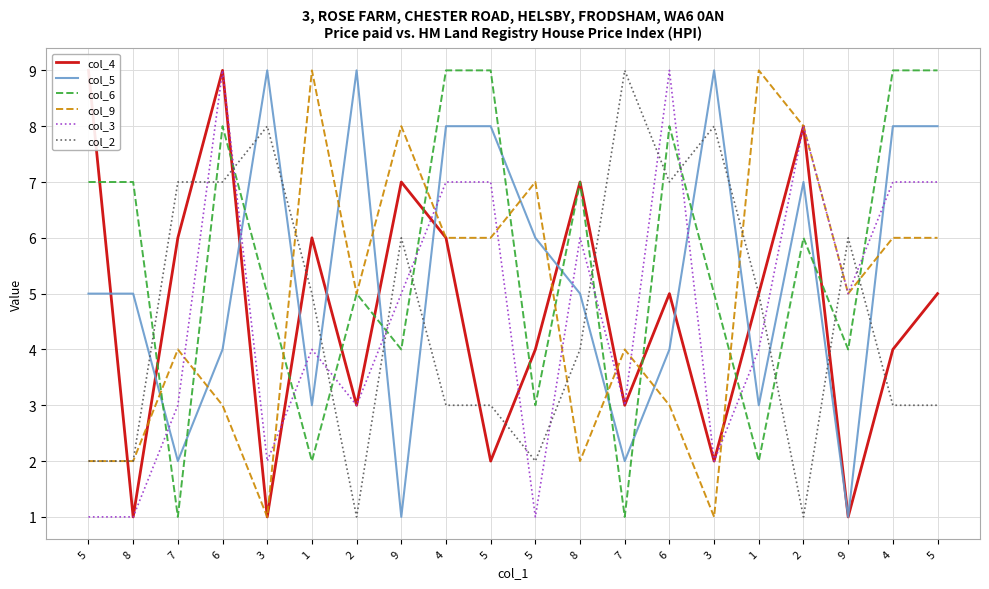

Does the chart display data point markers on the line(s)?

No